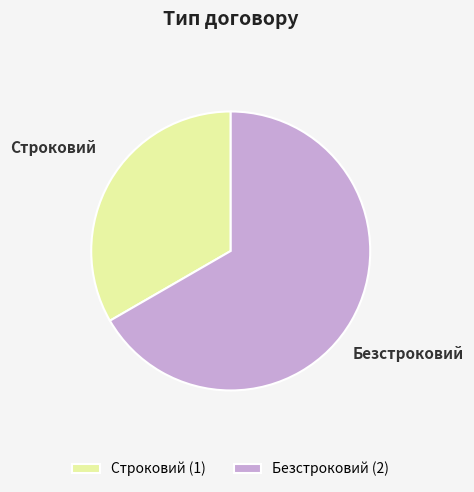

Which has a higher value, Строковий (1) or Безстроковий (2)?

Безстроковий (2)